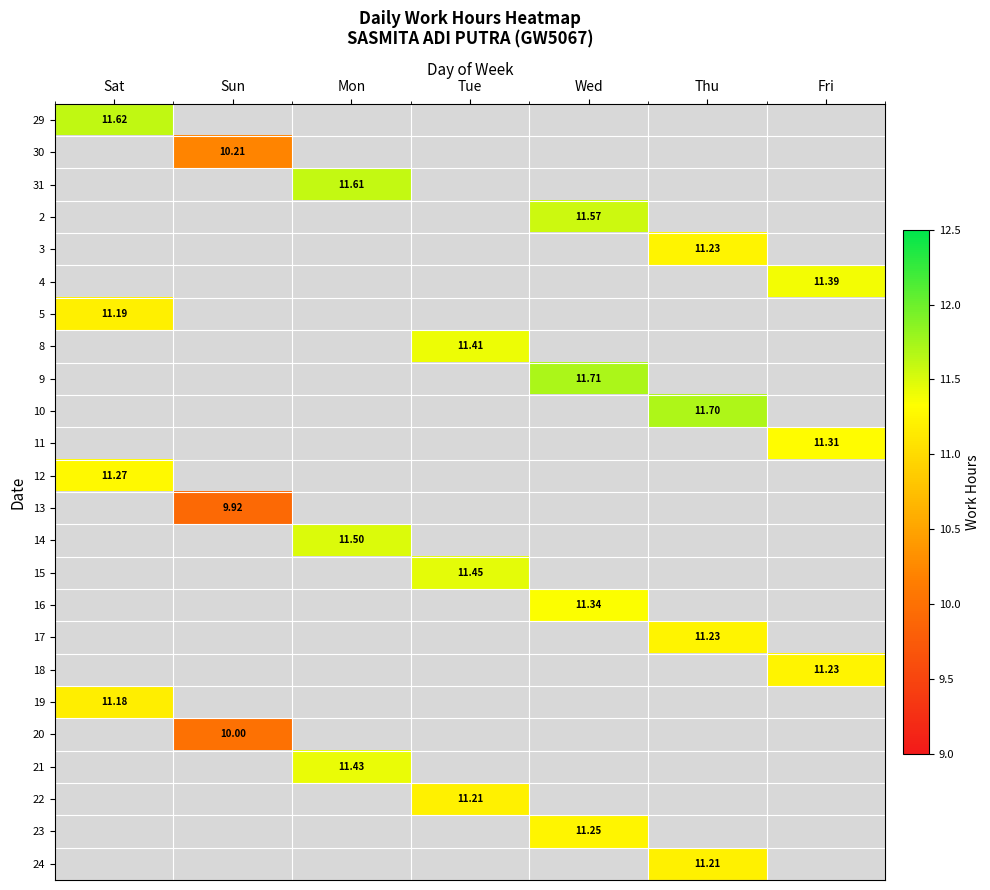

Which label corresponds to the largest value in the chart?

Wed